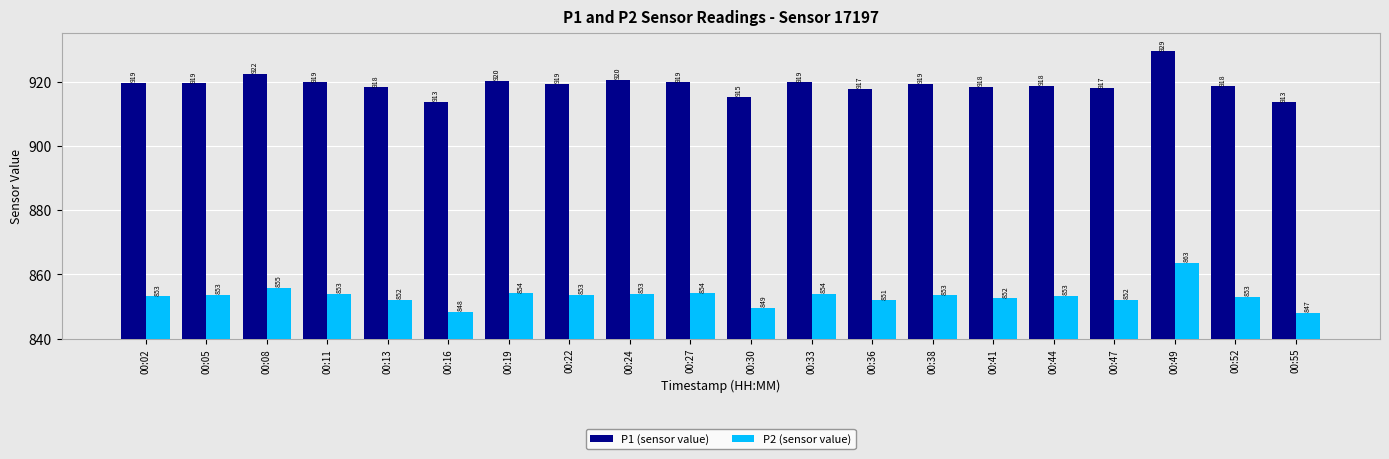

At how many categories does at least one series exceed 886?

20